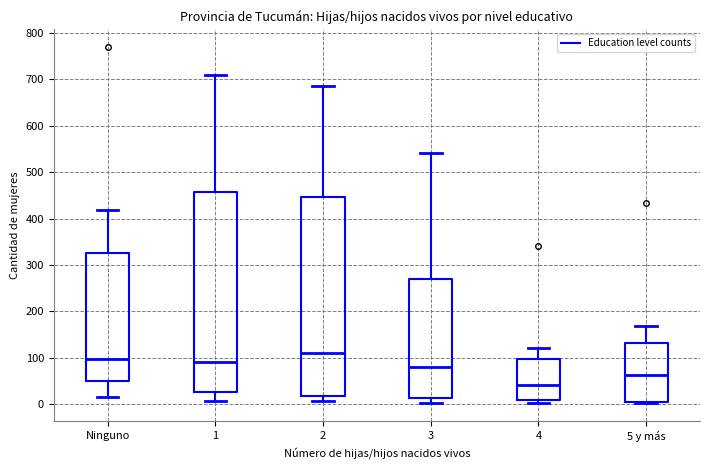

Reading left to right, transcribe this box plot: for each box, give where its median line is, the range the box spans, and where its two whiskers end, as read against the y-axis. The values are not printed on the chart, so give them approximately, as read against the axis.

Ninguno: median 100, box 50 to 330, whiskers 20 to 420
1: median 90, box 30 to 460, whiskers 10 to 710
2: median 110, box 20 to 450, whiskers 10 to 690
3: median 80, box 10 to 270, whiskers 0 to 540
4: median 40, box 10 to 100, whiskers 0 to 120
5 y más: median 60, box 10 to 130, whiskers 0 to 170